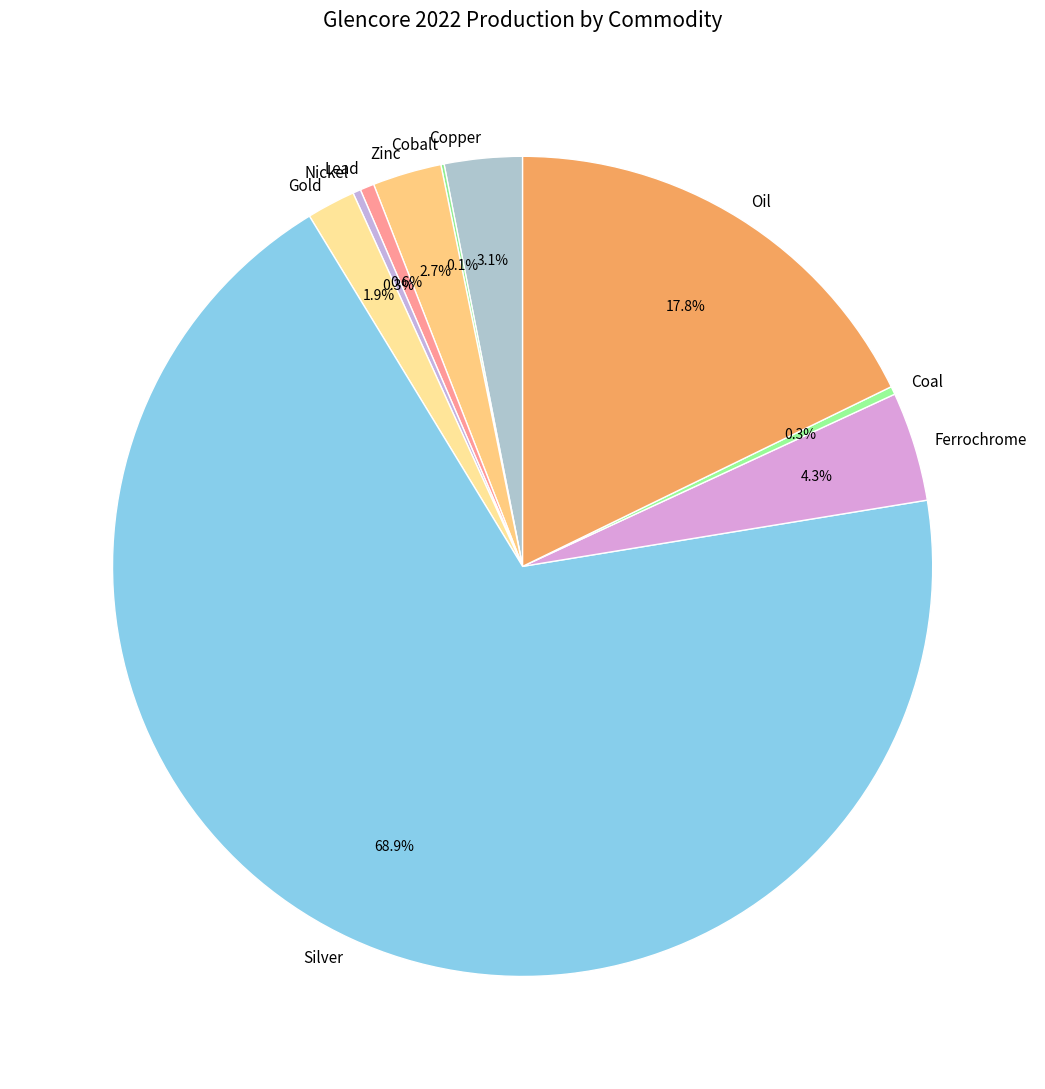

Does Nickel represent more than half of the total?

No